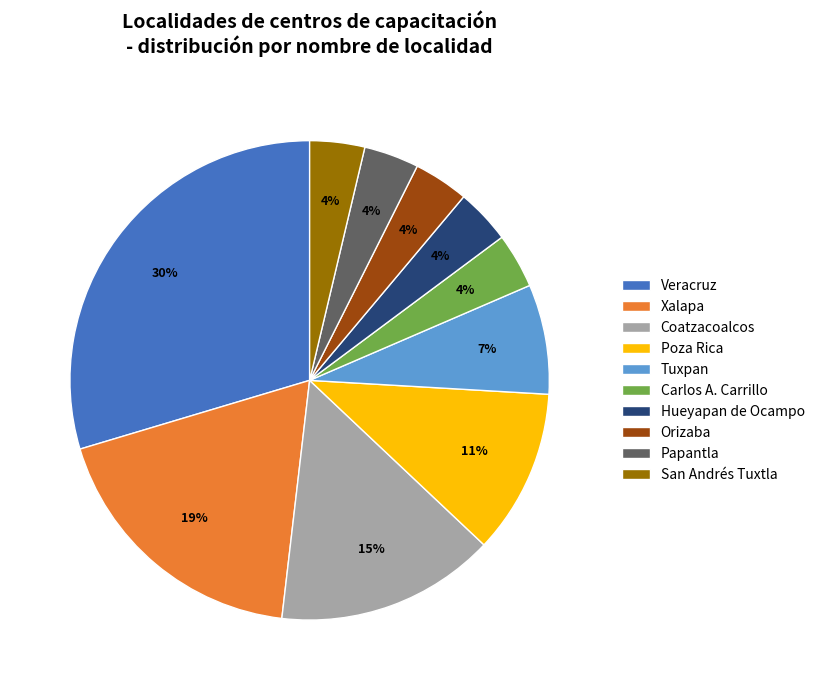

How many slices are in this pie chart?

10